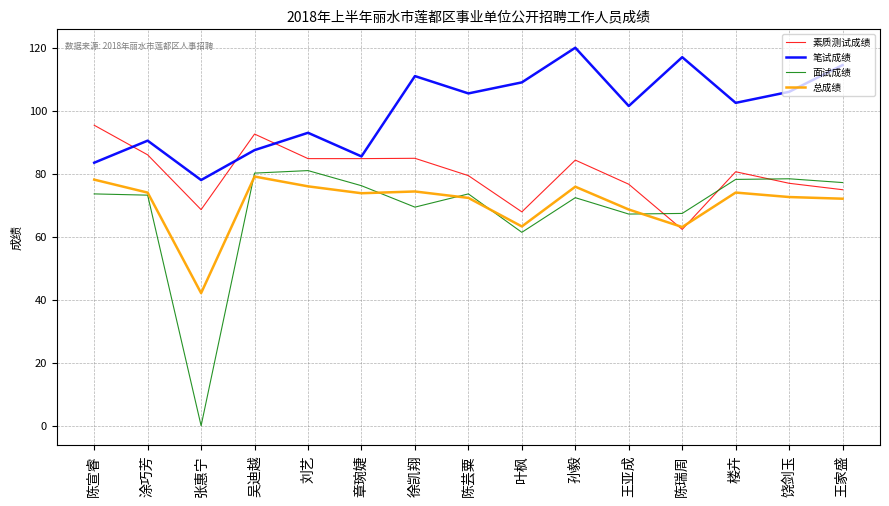

How many lines are shown in the chart?

4